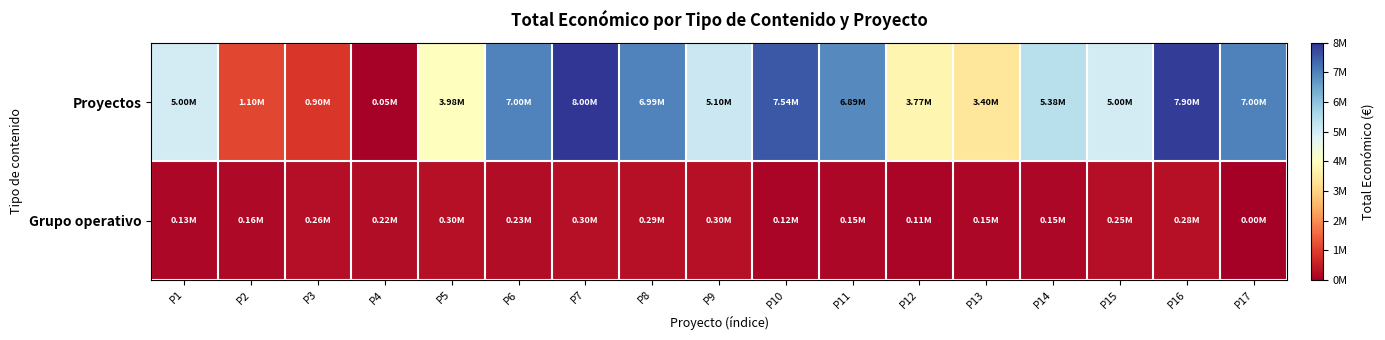

Which series changed the most between P2 and P3?

Proyectos